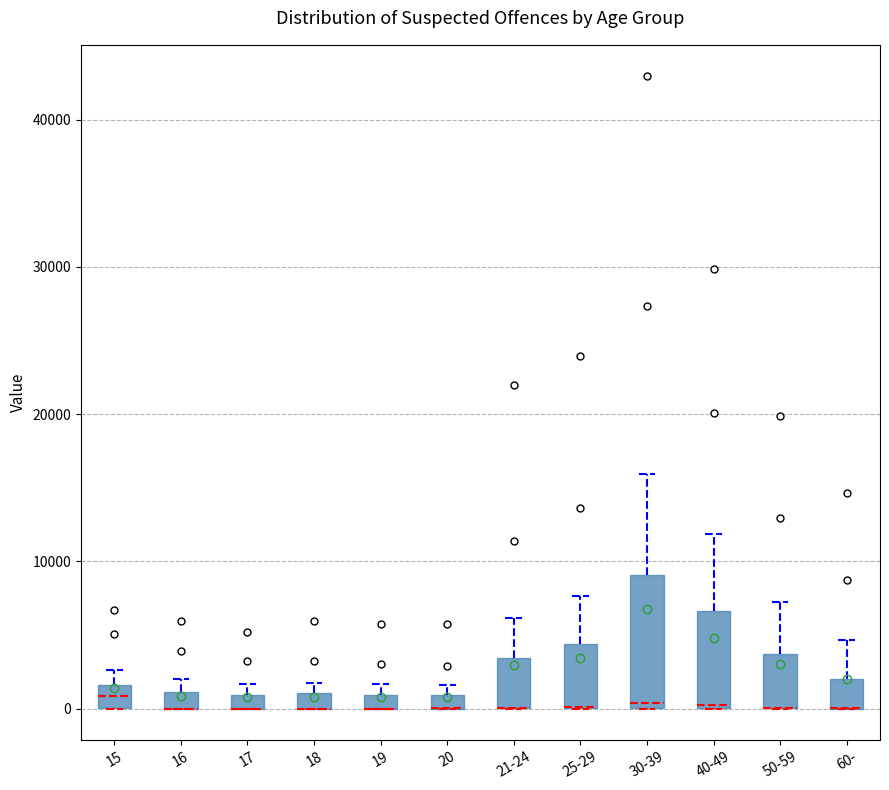

Where is the lower edge of the box for 50-59 on the y-axis? The values are not printed on the chart, so give them approximately, as read against the axis.

0